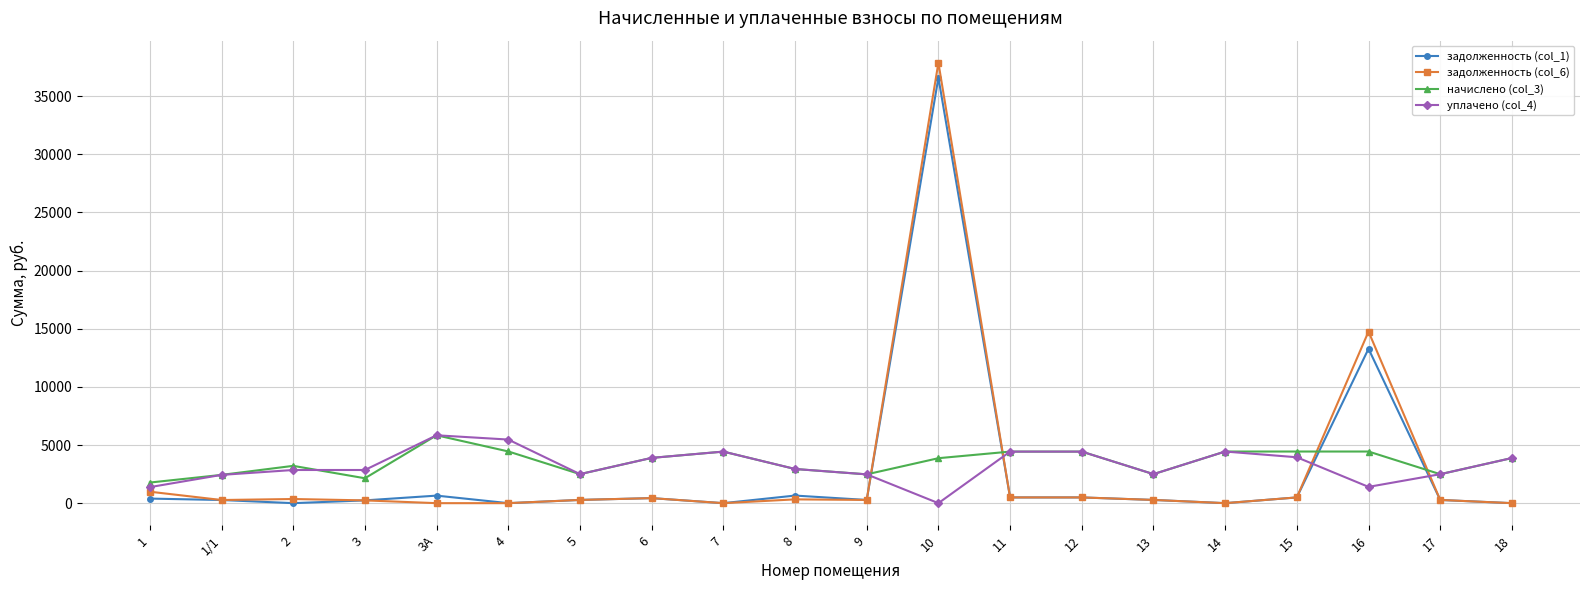

What are all the series names shown in the legend?

задолженность (col_1), задолженность (col_6), начислено (col_3), уплачено (col_4)